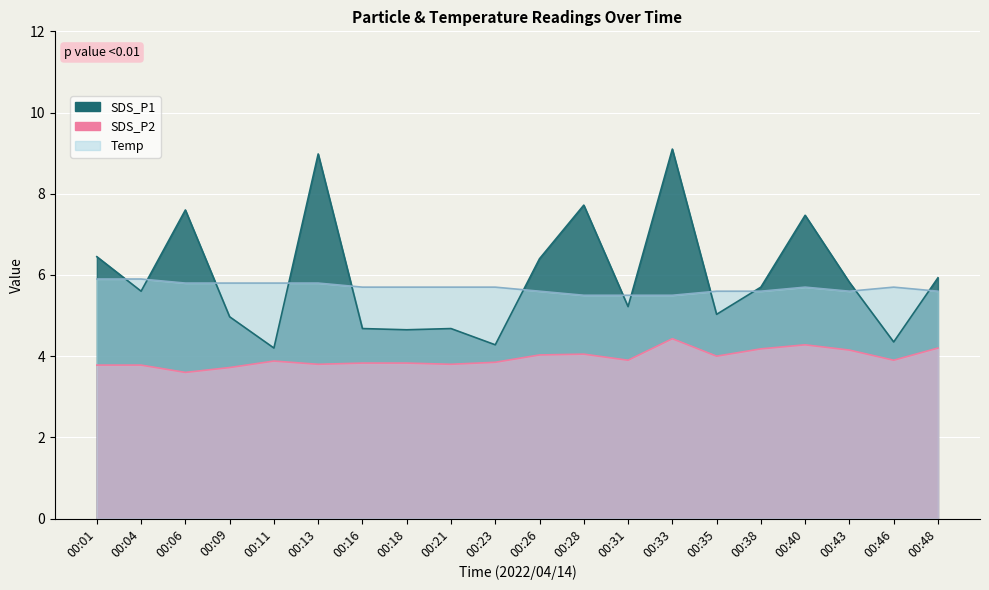

Is it true that SDS_P1 equals 7.8 at 00:46?

False